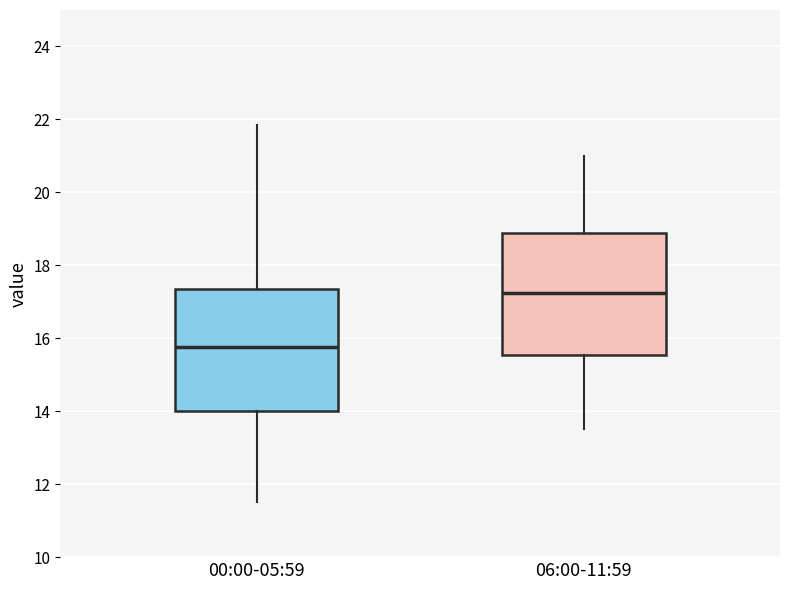

Which box's median line is the lowest?

00:00-05:59